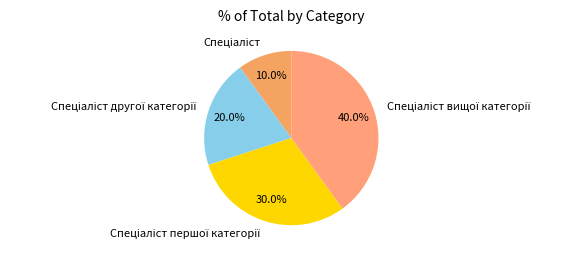

Does any single category account for the majority?

No